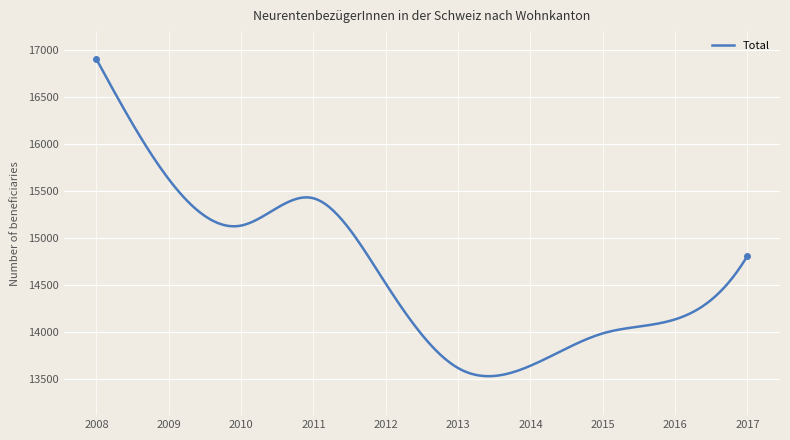

What is the smallest value displayed?

13534.9